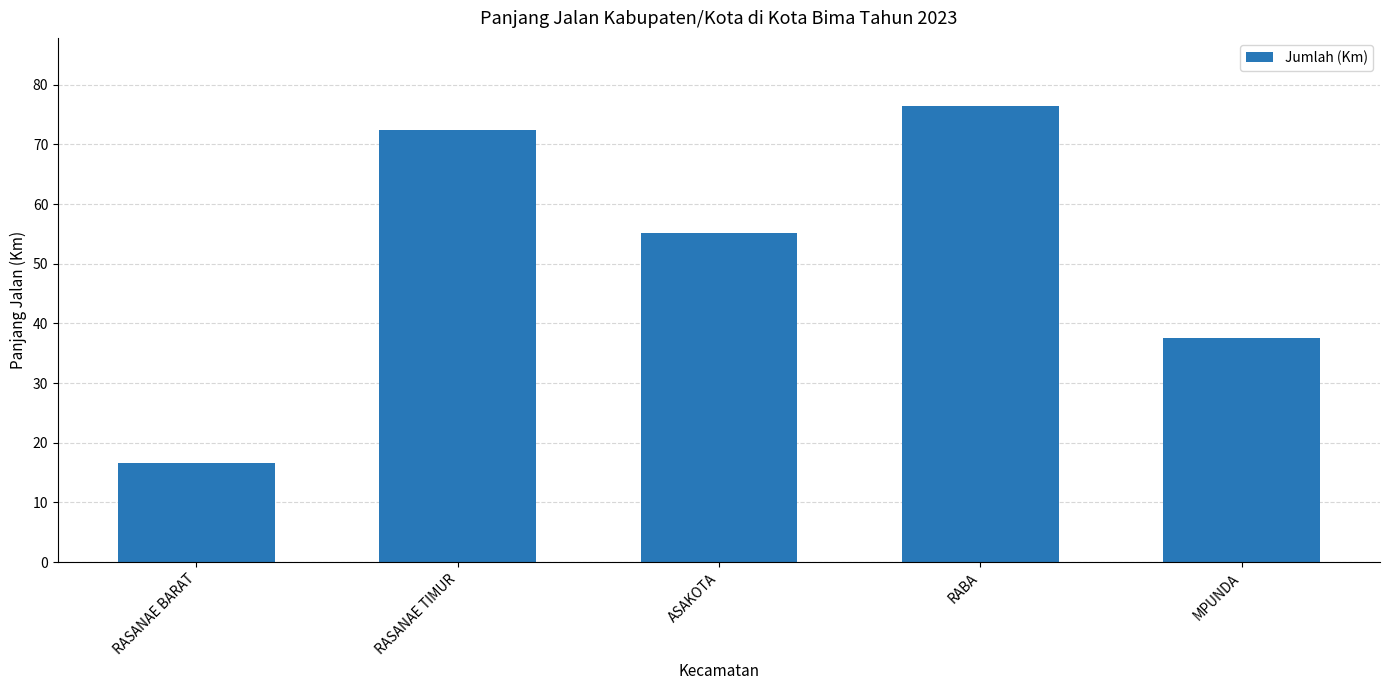

The chart shows a value of 55.2 at ASAKOTA. True or false?

True